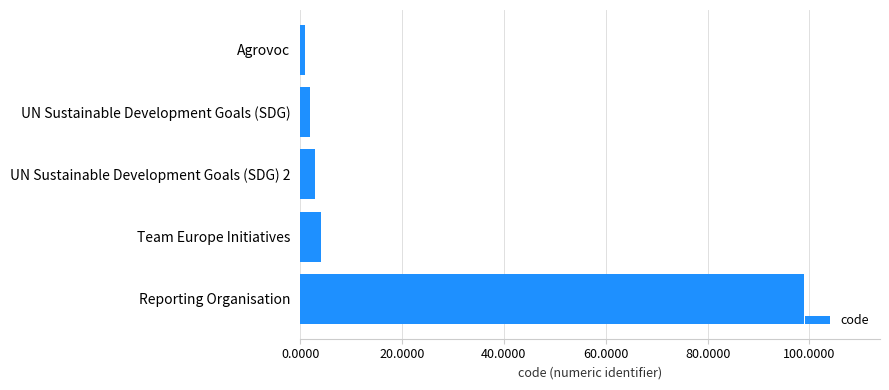

Is it true that the value at UN Sustainable Development Goals (SDG) 2 is 3?

True